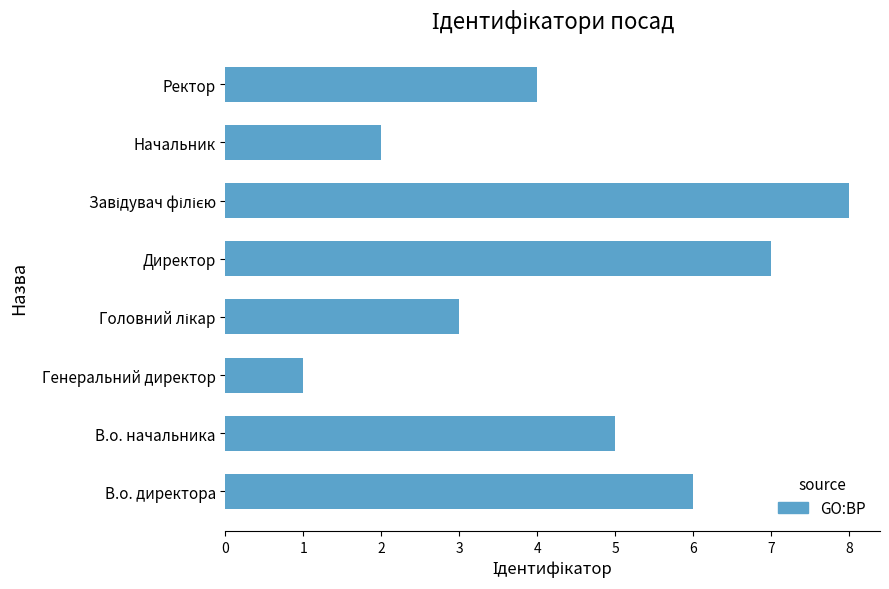

Does the chart contain any negative values?

No